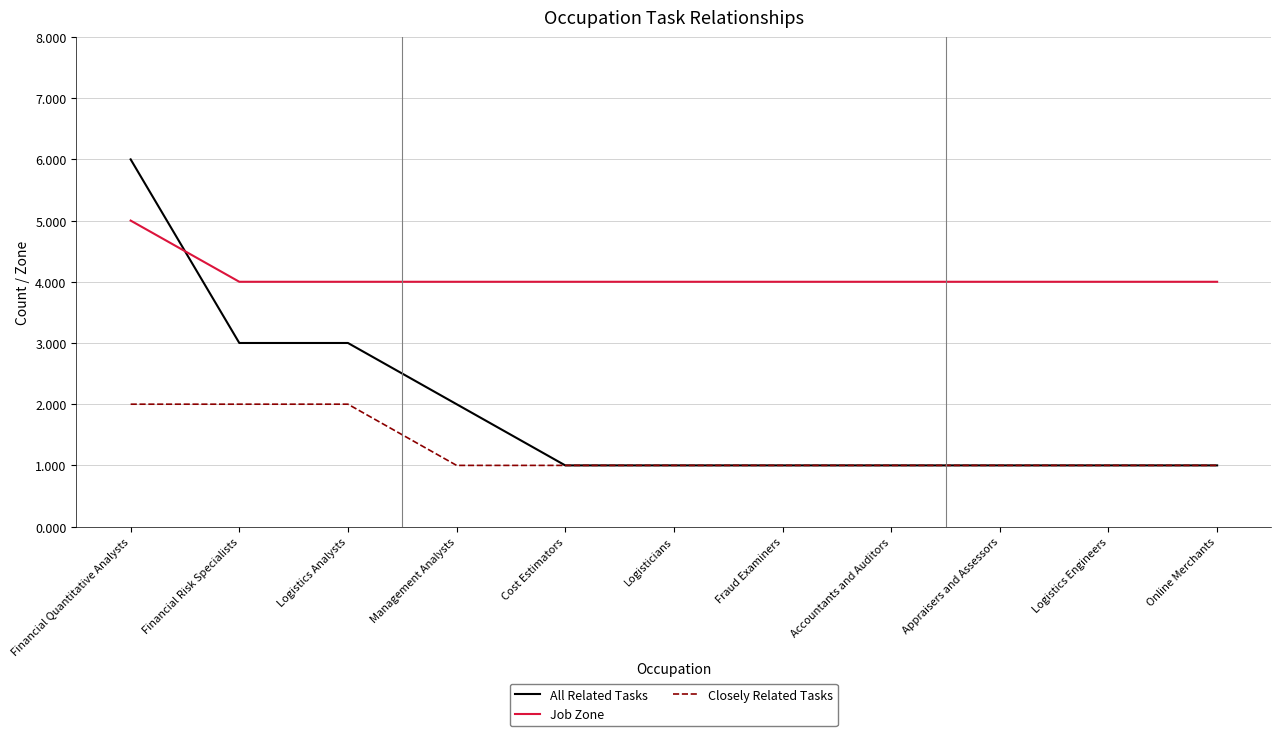

Which series has the widest spread of values?

All Related Tasks